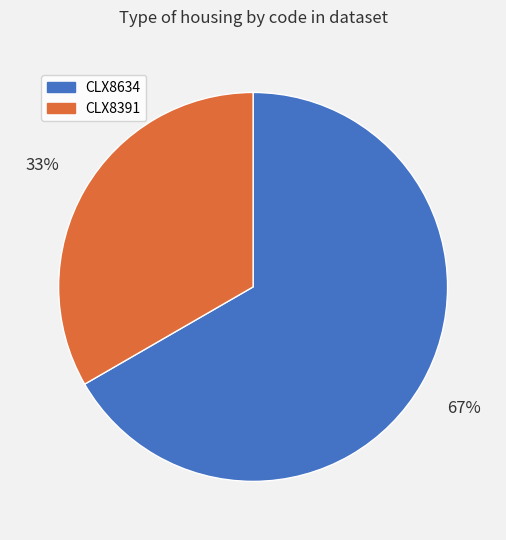

True or false: CLX8391 accounts for 33% of the total.

True